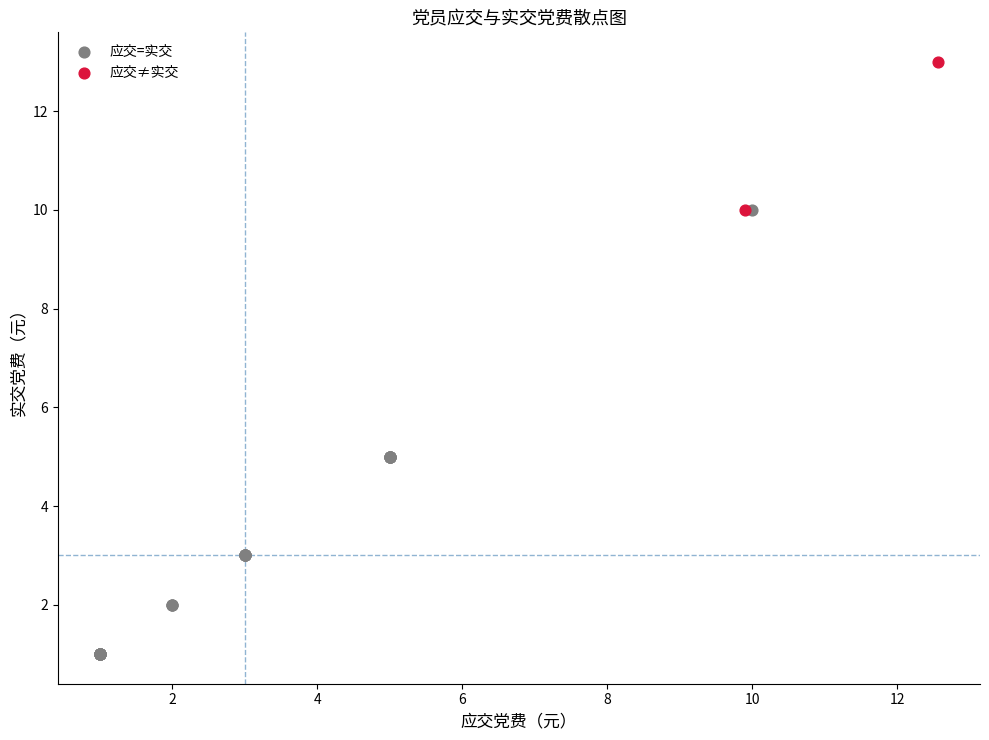

Which series contains the lowest Y value?

应交=实交